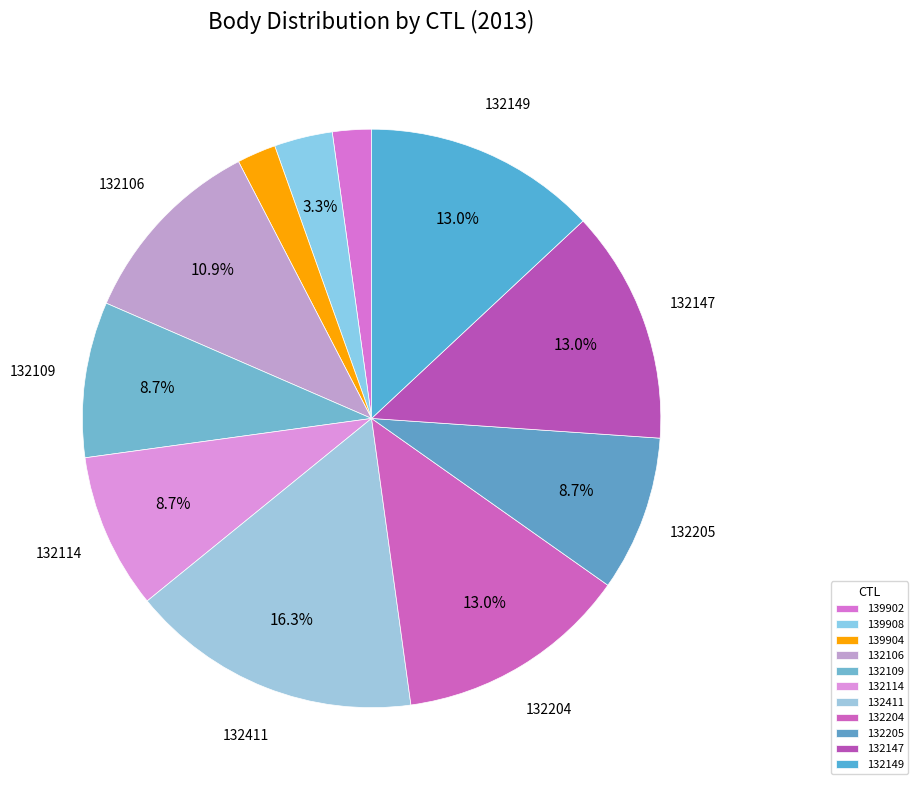

What percentage is the 132106 slice, to the nearest percent?

11%